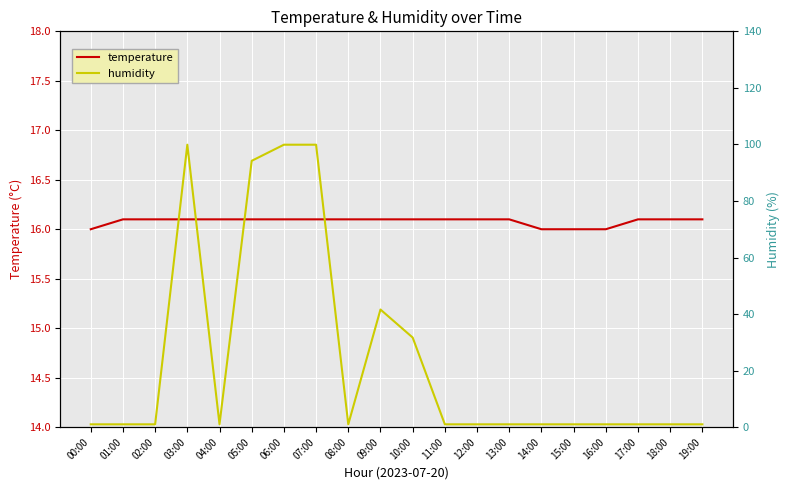

What is the difference between the maximum and second lowest values in the temperature series?

0.1